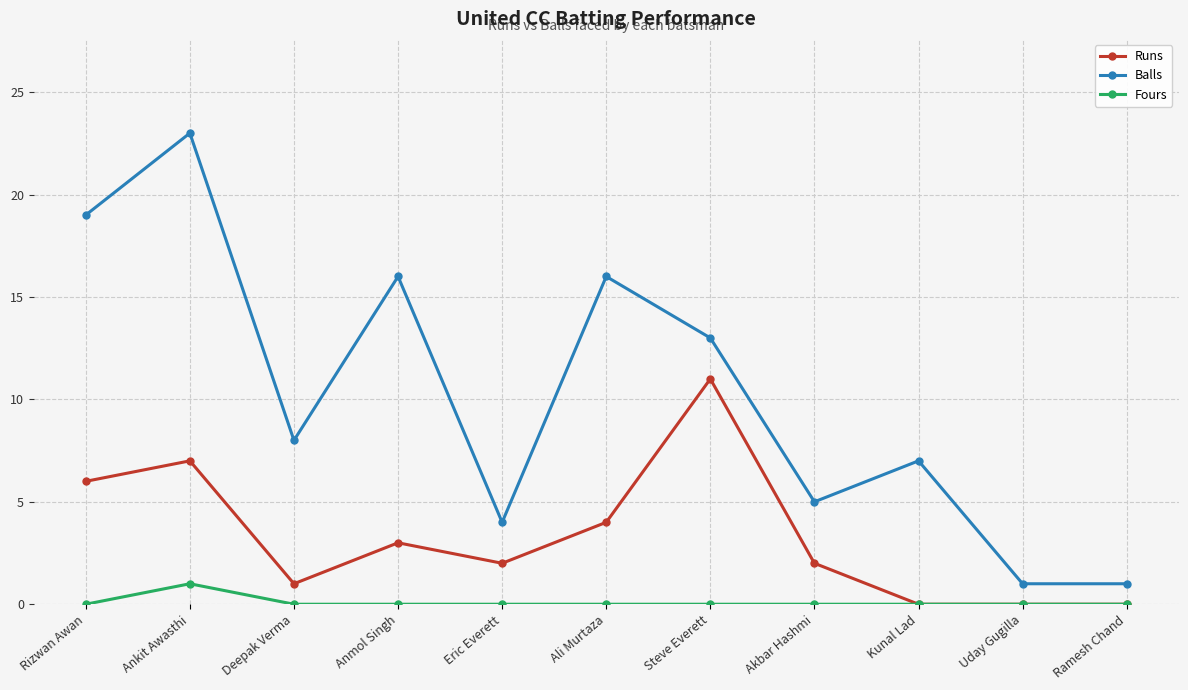

What is the highest value of the Runs series?

11